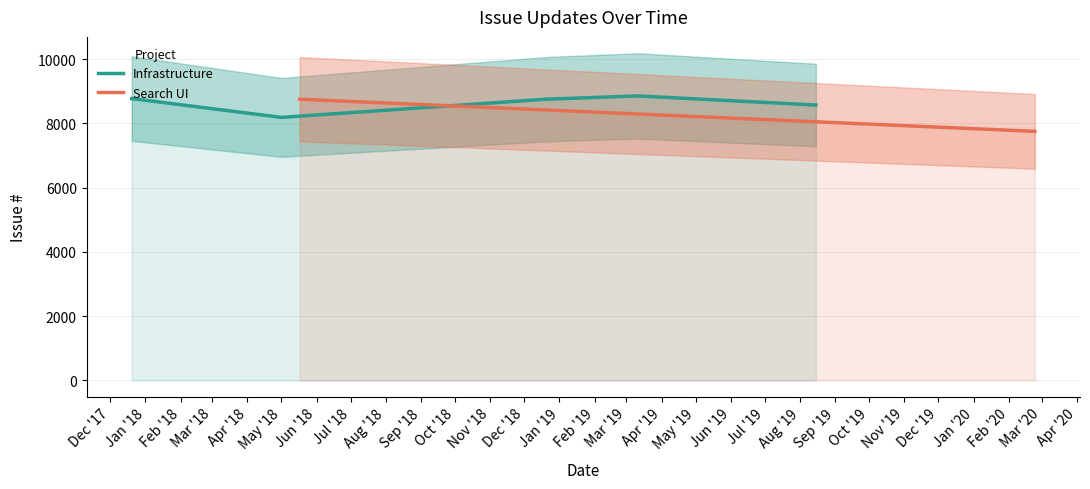

At which category does the chart reach its peak across all series?

2019-03-11